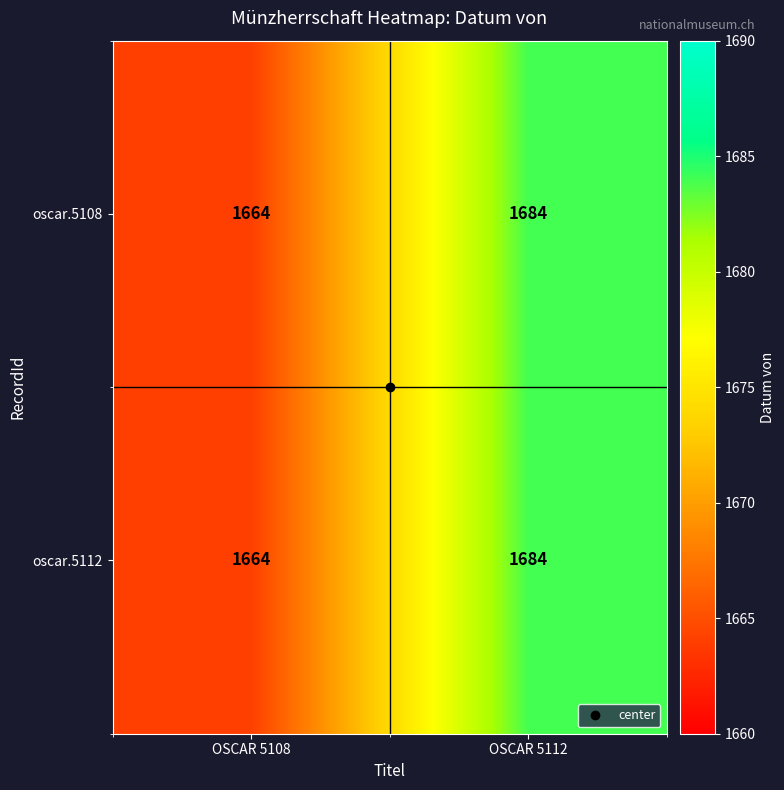

What is the sum of the oscar.5108 values at OSCAR 5112 and OSCAR 5108?

3348